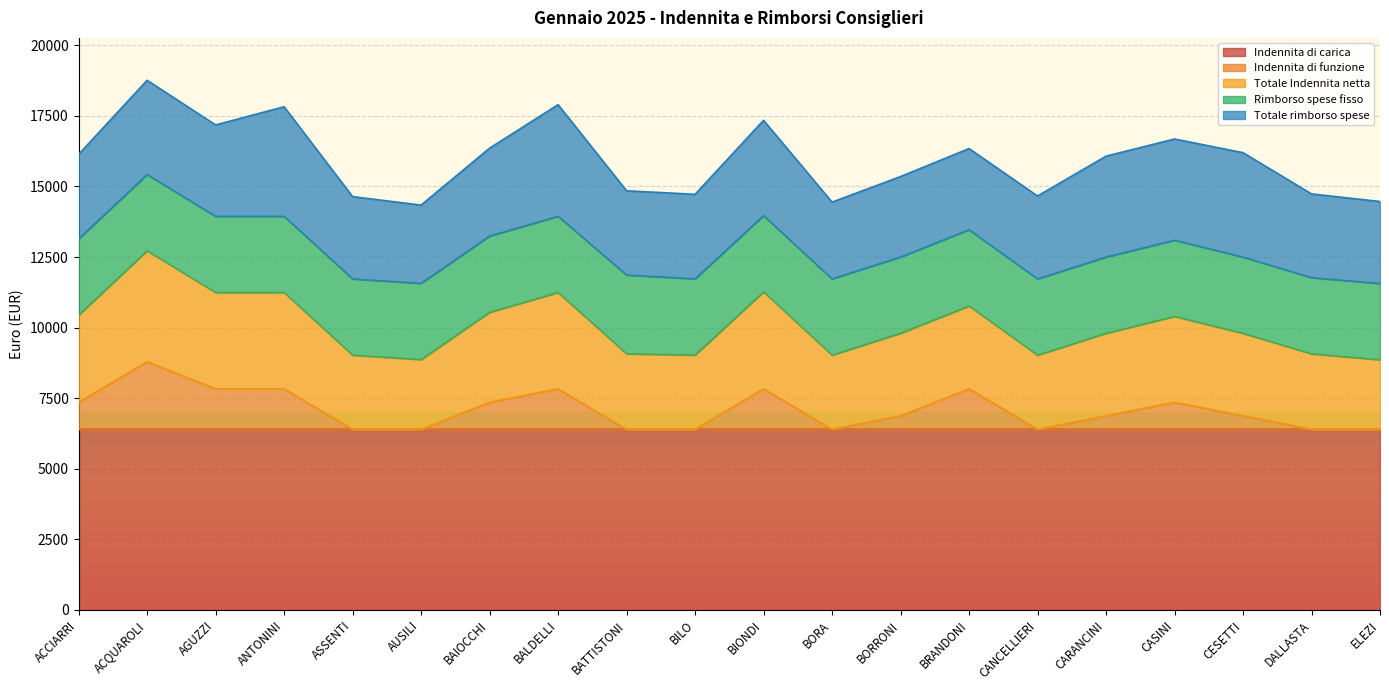

How many lines are shown in the chart?

5